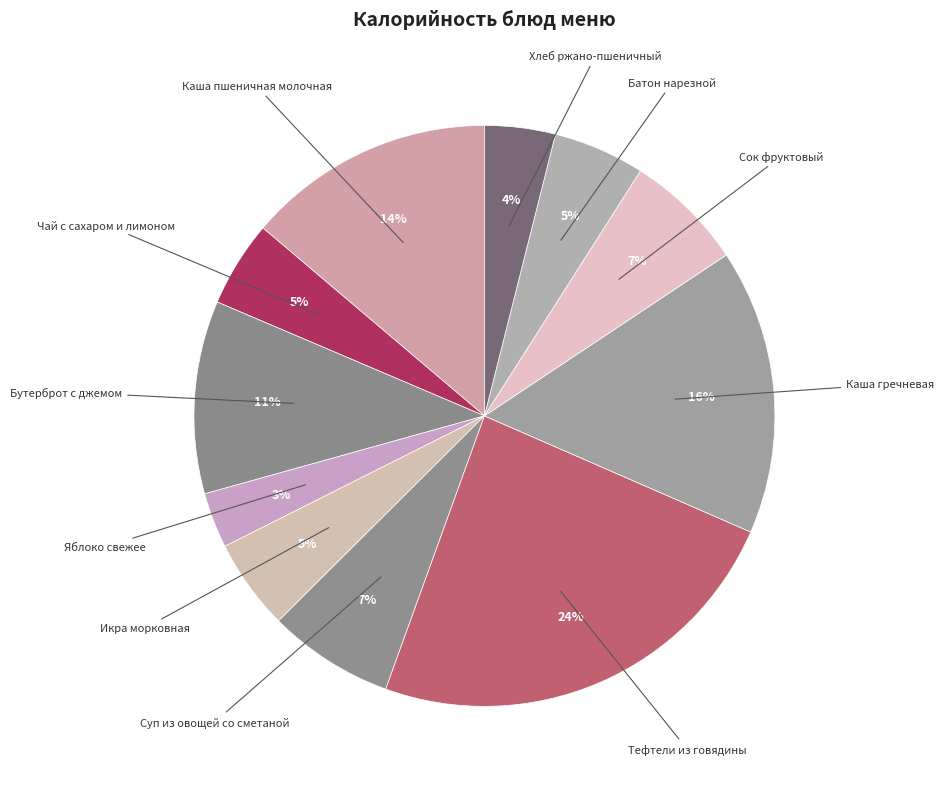

How many segments does this pie chart have?

11